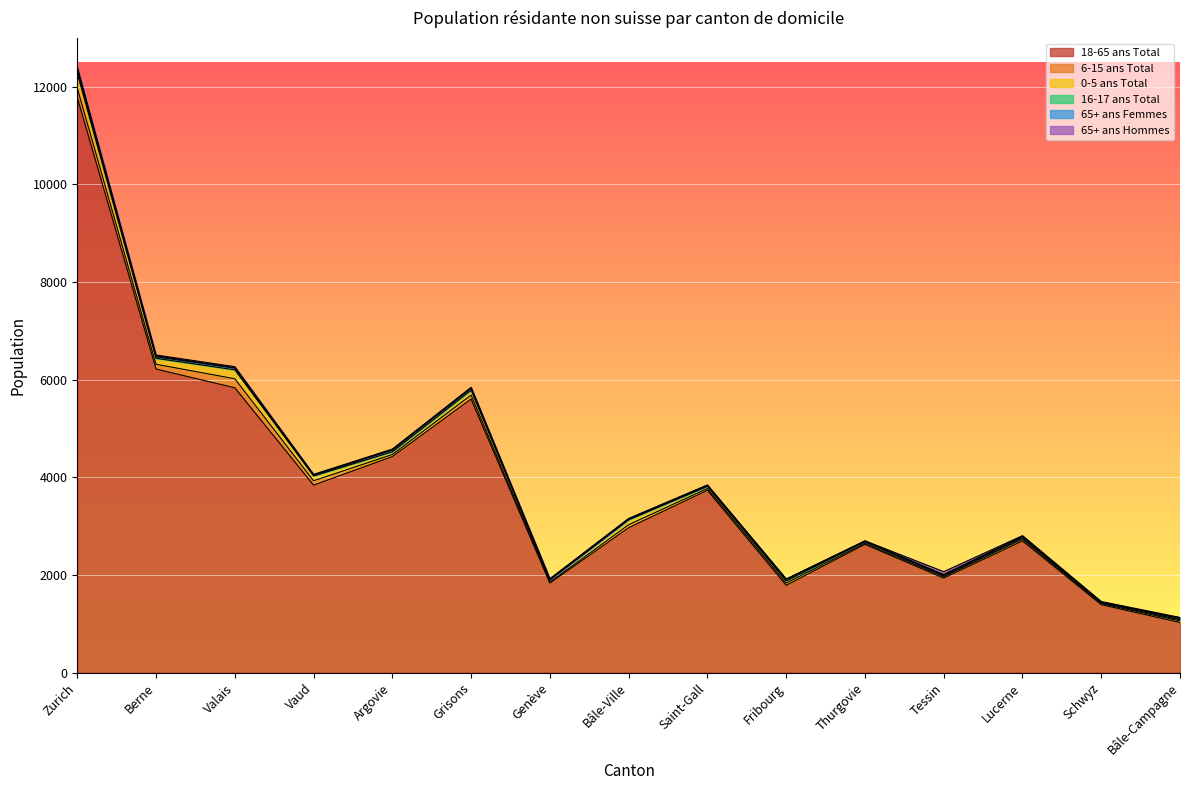

What is the highest value of the 65+ ans Hommes series?

57